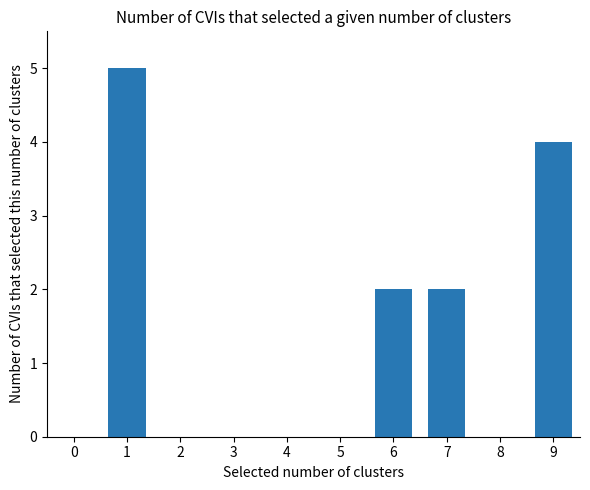

Is it true that the value at 3 is 3?

False